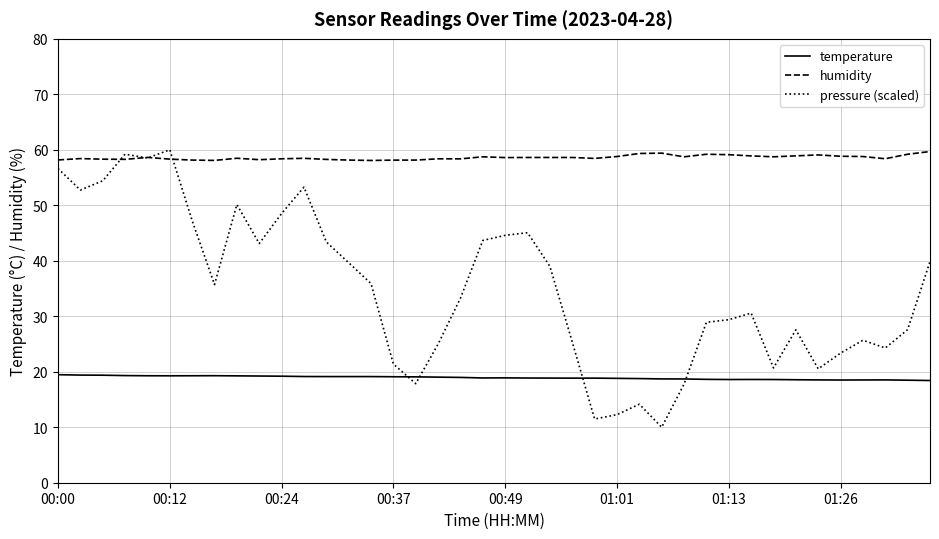

Rank the series by their average value, from highest to lowest.

humidity, pressure (scaled), temperature